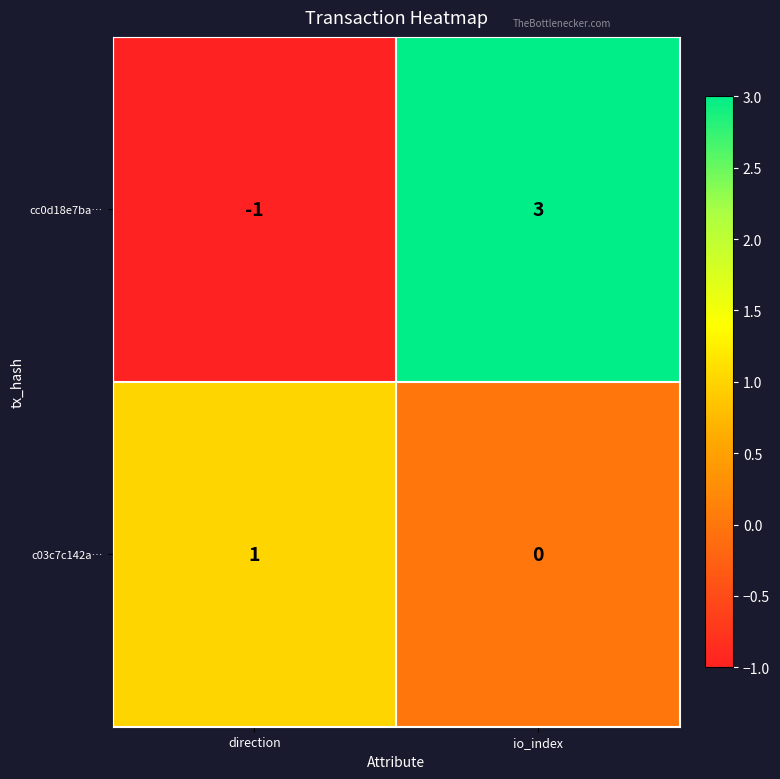

Which label corresponds to the smallest value in the chart?

direction